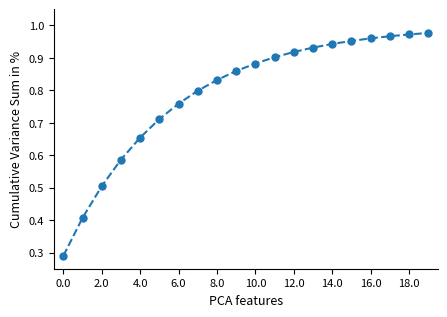

What is the sum of all values?

15.8